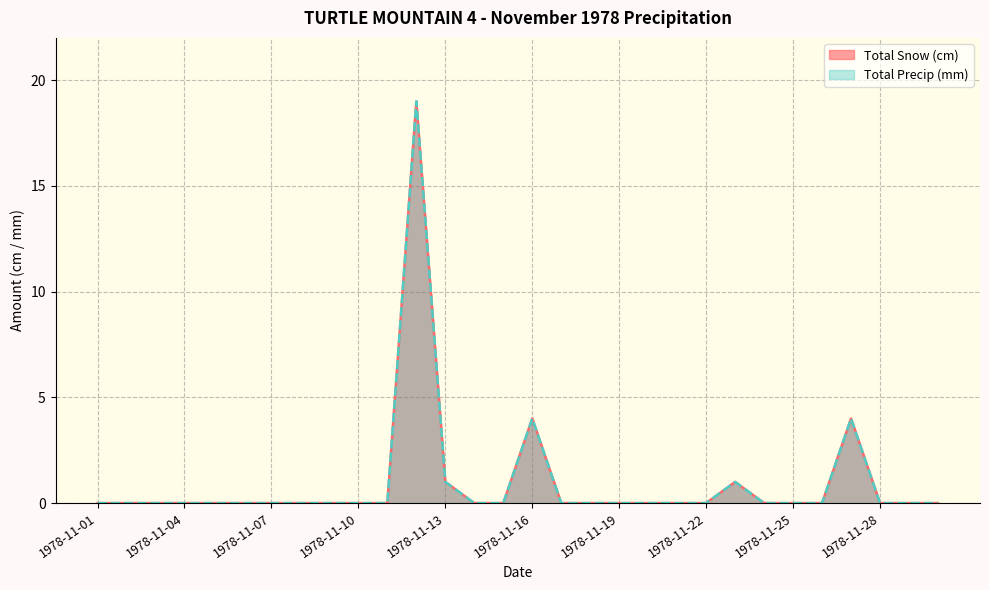

What is the average value of the Total Snow (cm) series?

1